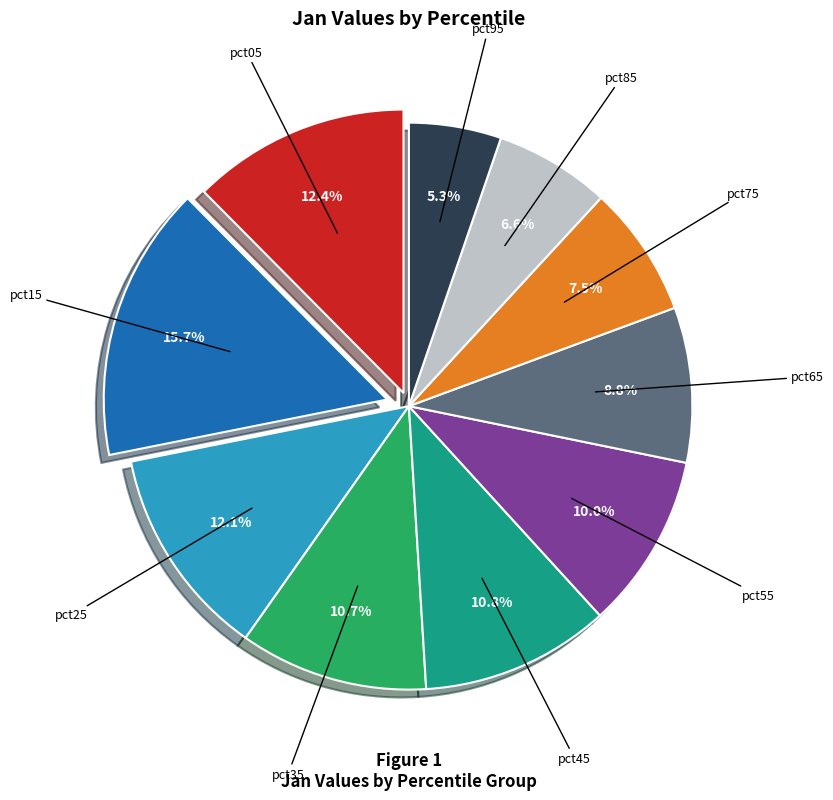

Is there any slice that represents more than half of the pie?

No